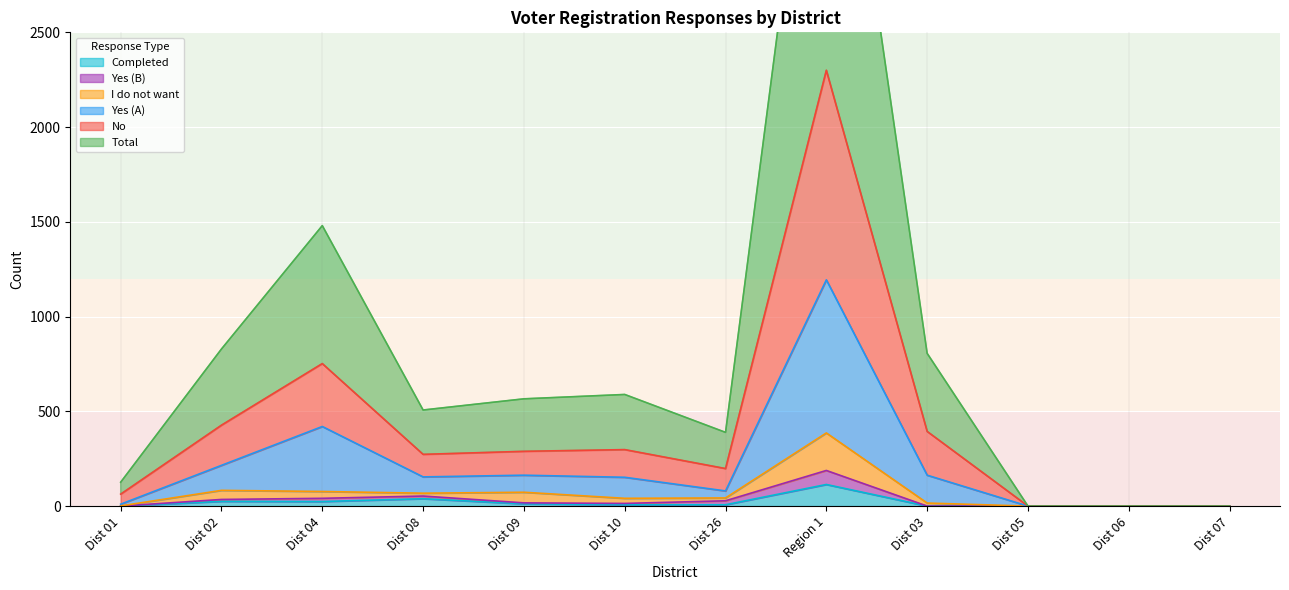

How many lines are shown in the chart?

6